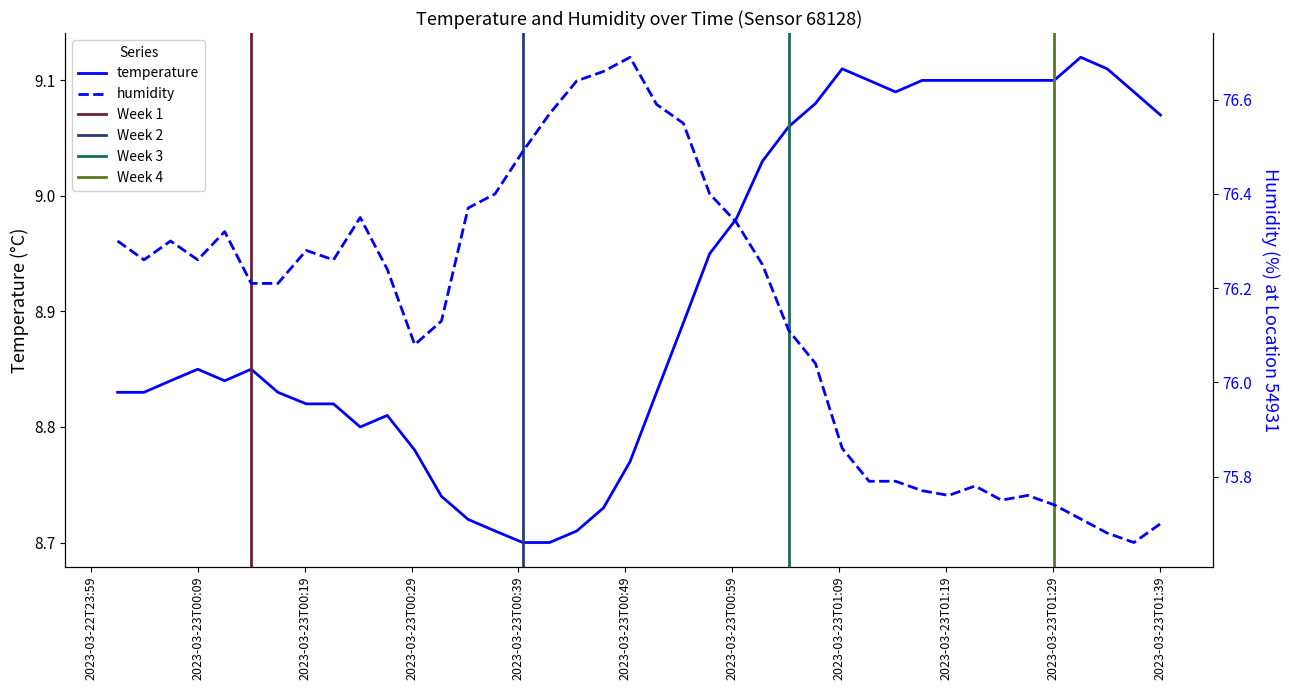

Which series has the largest total across all categories?

humidity